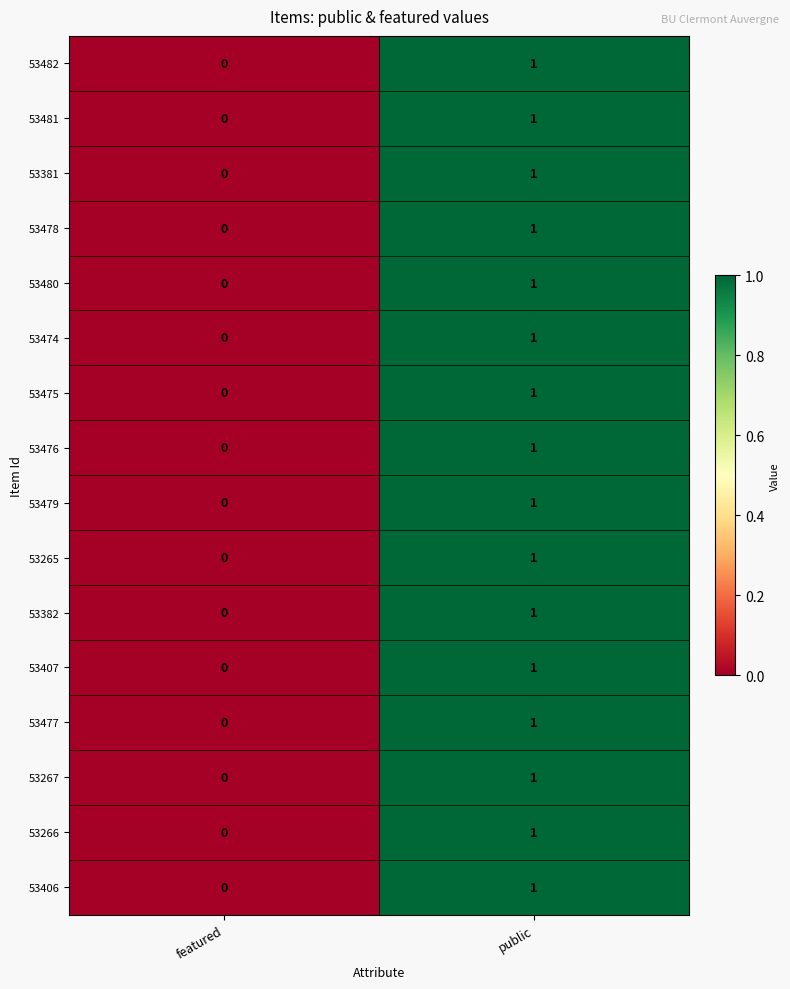

Rank the categories by 53476 value from highest to lowest.

public, featured